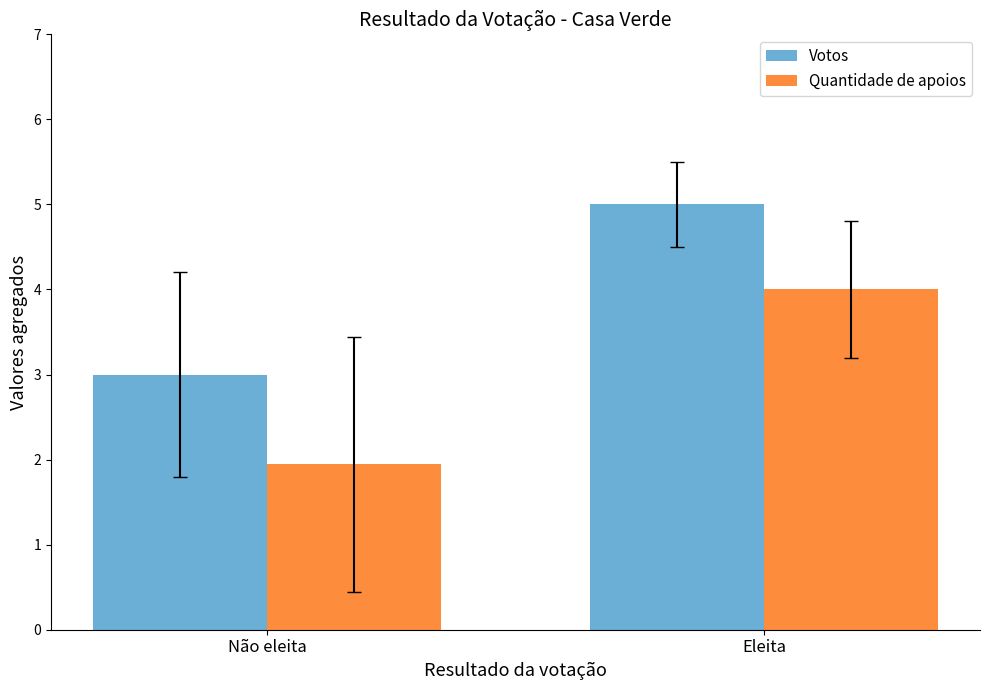

At which label does Votos reach its minimum?

Não eleita